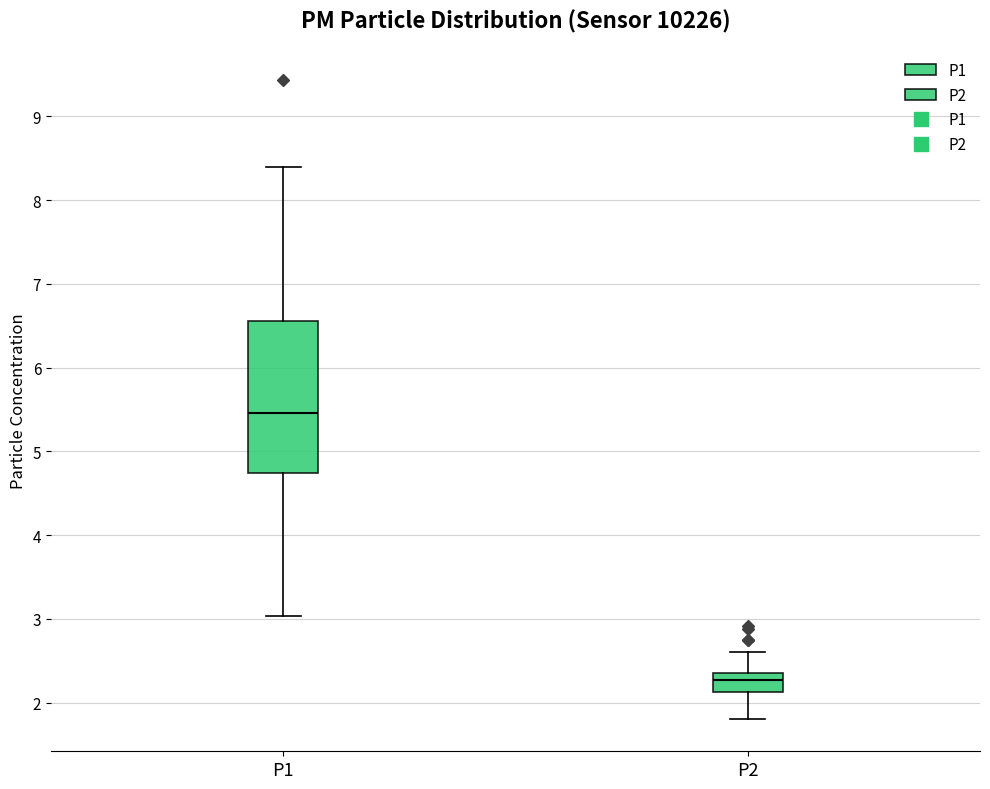

Reading left to right, transcribe this box plot: for each box, give where its median line is, the range the box spans, and where its two whiskers end, as read against the y-axis. The values are not printed on the chart, so give them approximately, as read against the axis.

P1: median 5.5, box 4.7 to 6.6, whiskers 3.0 to 8.4
P2: median 2.3 (inside the box), box 2.1 to 2.3, whiskers 1.8 to 2.6